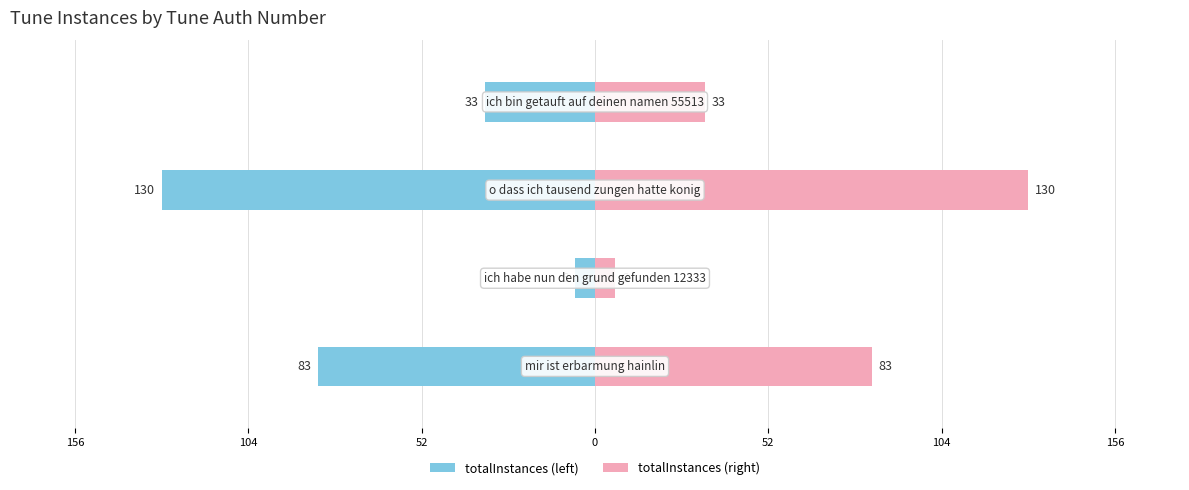

At 156, list the series in order from smallest to largest.

totalInstances (left), totalInstances (right)